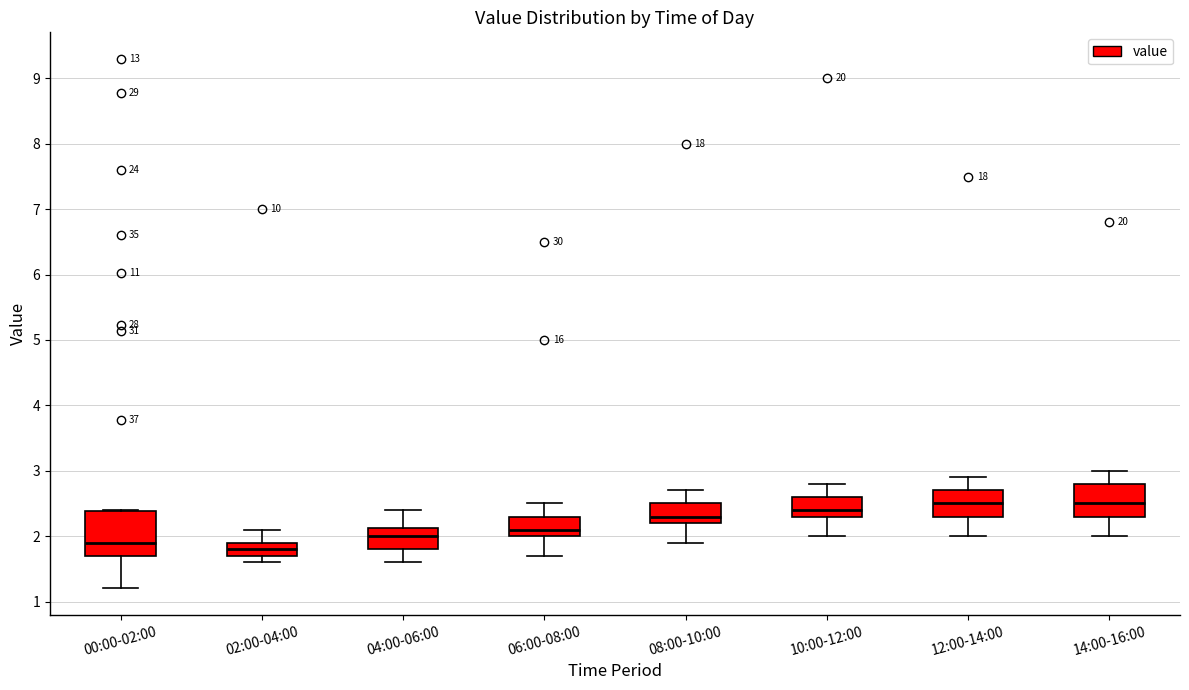

Reading left to right, transcribe this box plot: for each box, give where its median line is, the range the box spans, and where its two whiskers end, as read against the y-axis. The values are not printed on the chart, so give them approximately, as read against the axis.

00:00-02:00: median 1.9, box 1.7 to 2.4, whiskers 1.2 to 2.4
02:00-04:00: median 1.8, box 1.7 to 1.9, whiskers 1.6 to 2.1
04:00-06:00: median 2.0, box 1.8 to 2.1, whiskers 1.6 to 2.4
06:00-08:00: median 2.1, box 2.0 to 2.3, whiskers 1.7 to 2.5
08:00-10:00: median 2.3, box 2.2 to 2.5, whiskers 1.9 to 2.7
10:00-12:00: median 2.4, box 2.3 to 2.6, whiskers 2.0 to 2.8
12:00-14:00: median 2.5, box 2.3 to 2.7, whiskers 2.0 to 2.9
14:00-16:00: median 2.5, box 2.3 to 2.8, whiskers 2.0 to 3.0